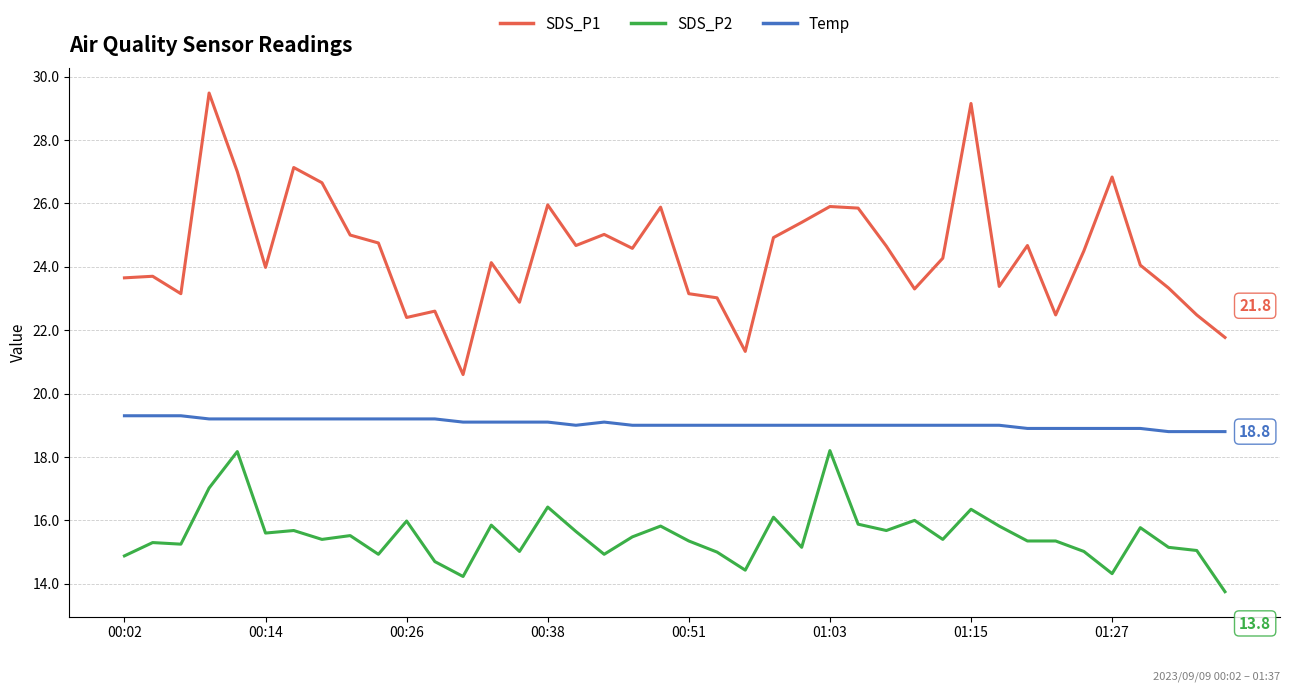

What is the maximum value for SDS_P1?

29.5